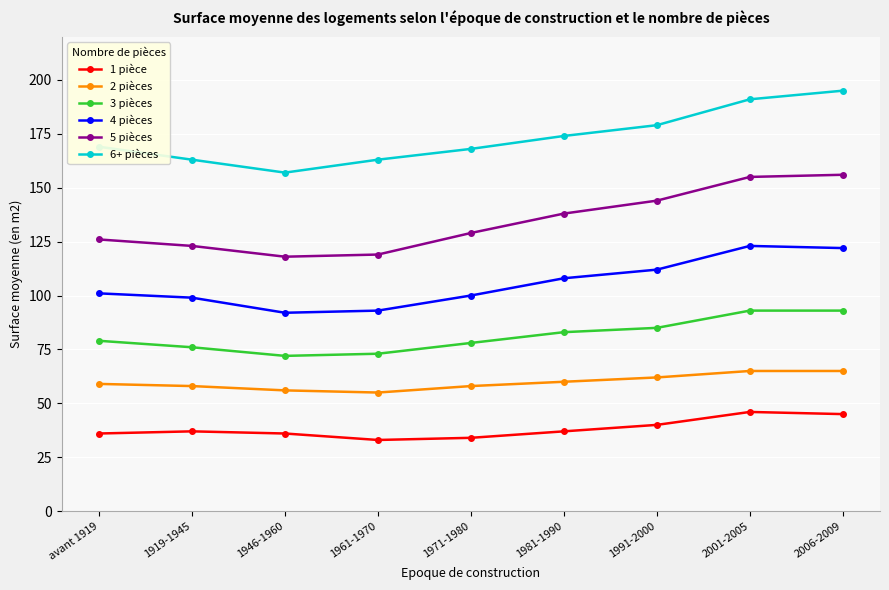

True or false: 3 pièces has a value of 72 at 1946-1960.

True